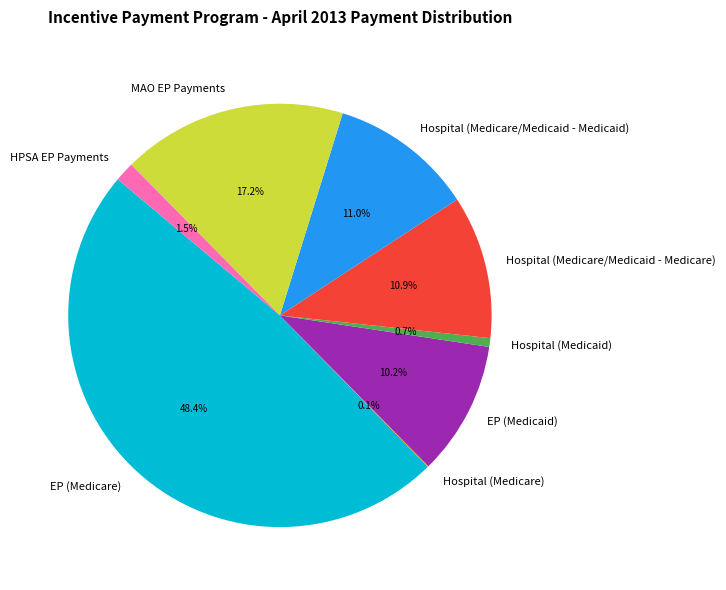

To the nearest percent, what is the difference between the largest and smallest slice percentages?

48%